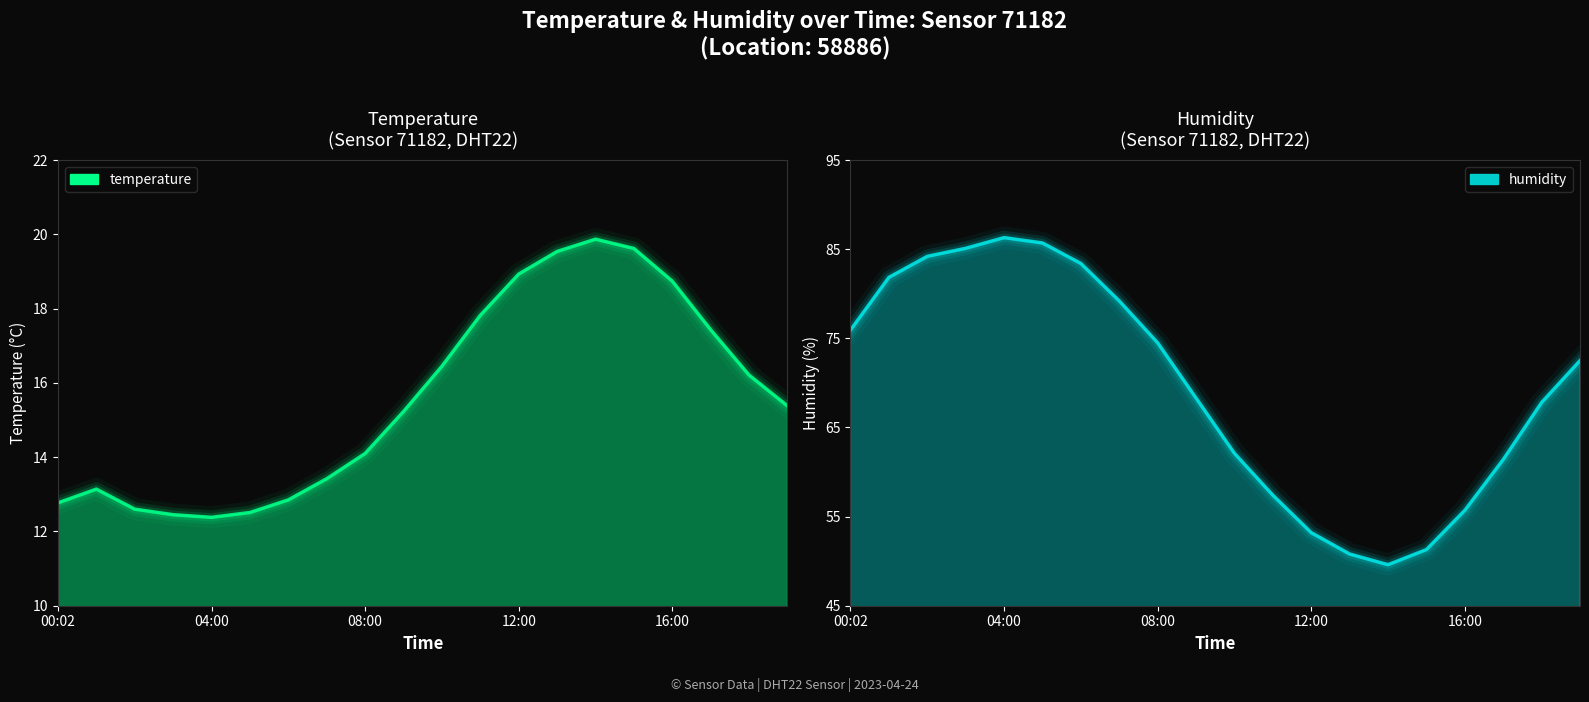

What is the label of the 6th point from the left?

5